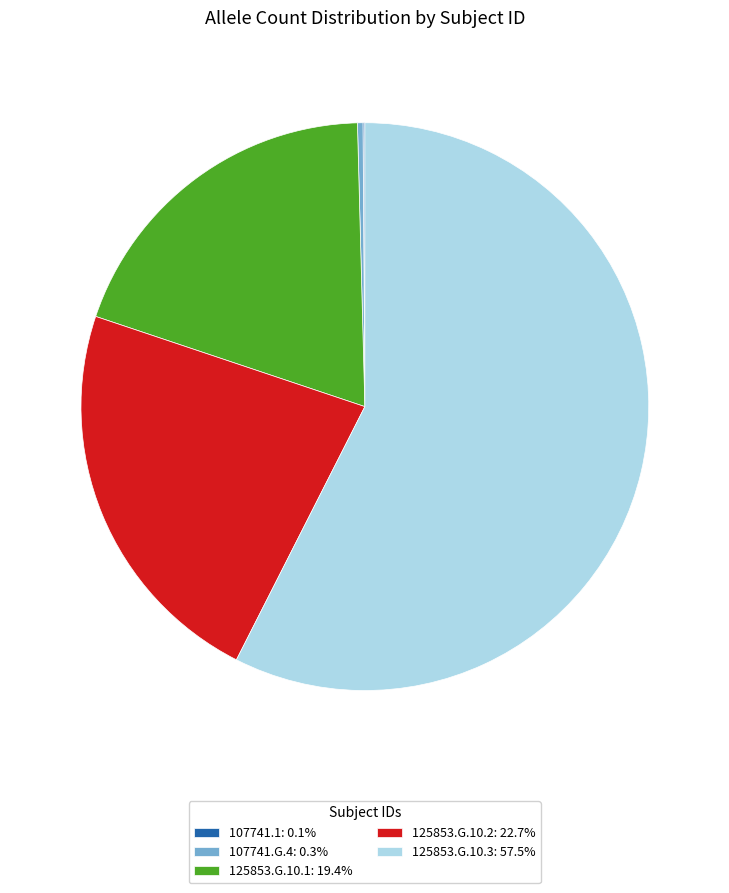

Which category accounts for the majority?

125853.G.10.3